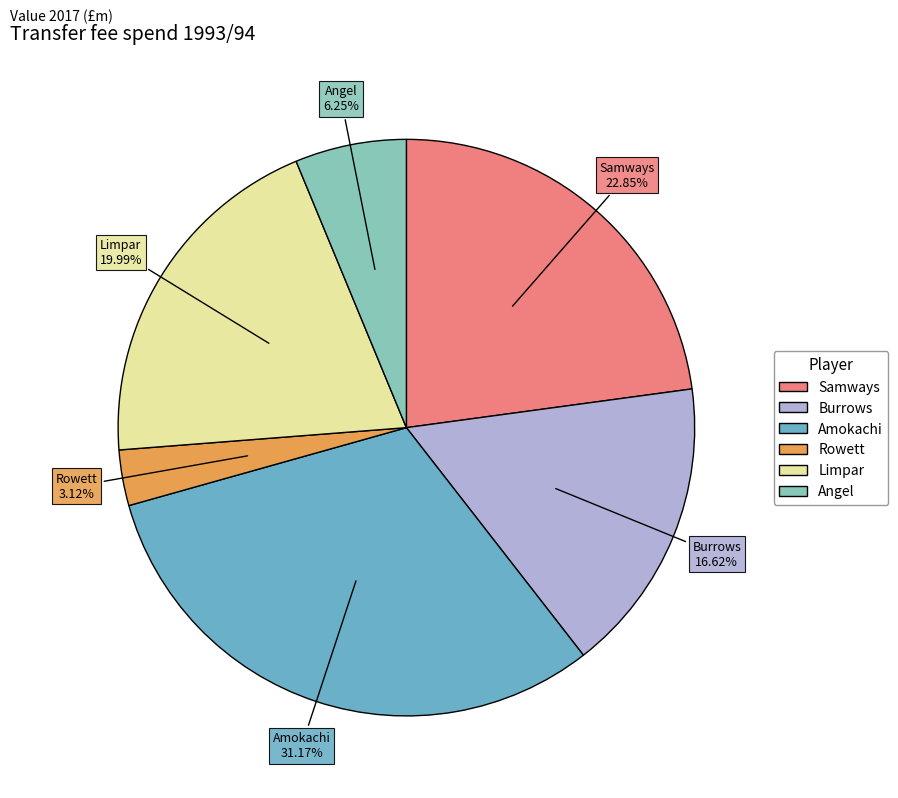

Does any single category account for the majority?

No